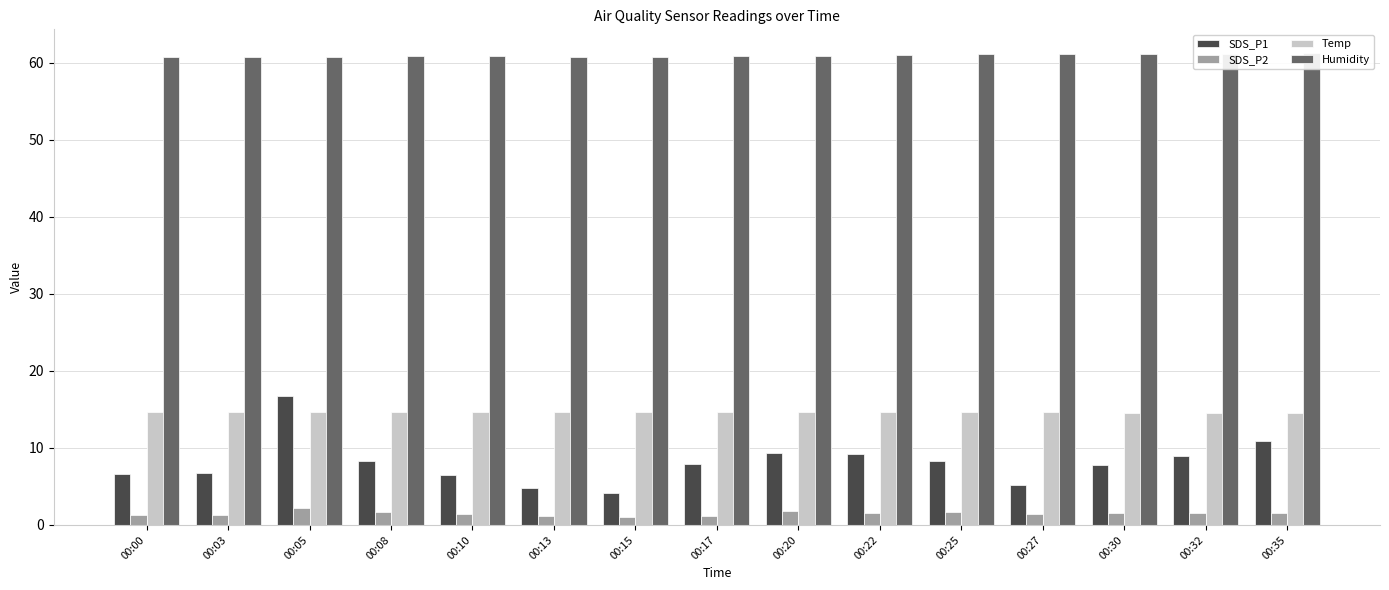

The SDS_P2 series shows 3.8 at 00:05. True or false?

False